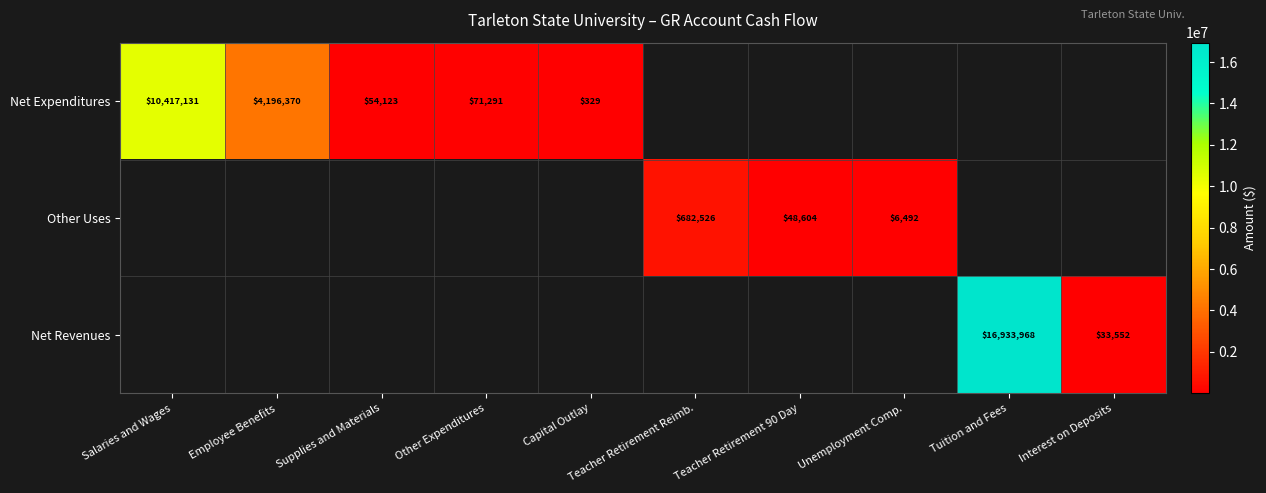

What is the minimum value shown in the chart?

329.1